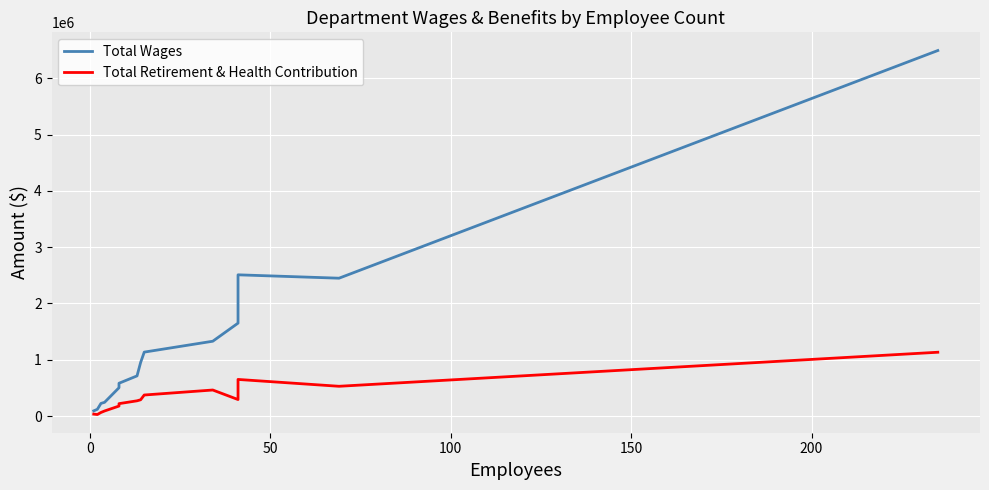

Reading left to right, what are all the values shown in this chart?

Total Wages: 92542	119952	224654	243846	503122	582581	713476	952667	1135708	1329084	1650311	2508589	2448555	6491995
Total Retirement & Health Contribution: 34612	27316	63783	90193	177462	220477	270921	289239	373808	462660	293384	650424	528861	1133411